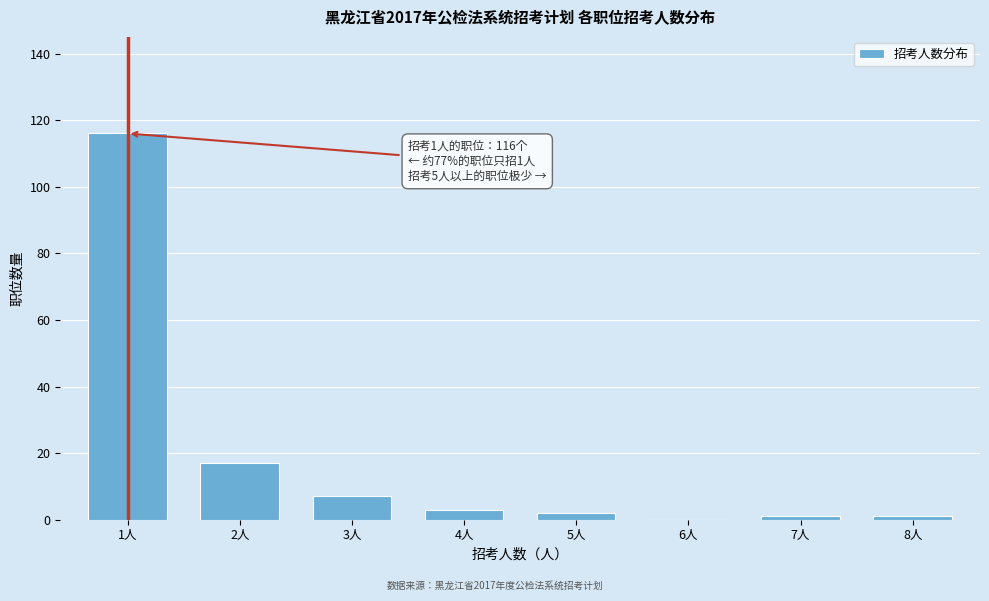

Reading right to left, list all the values displayed in this chart.

8人=1	7人=1	6人=0	5人=2	4人=3	3人=7	2人=17	1人=116